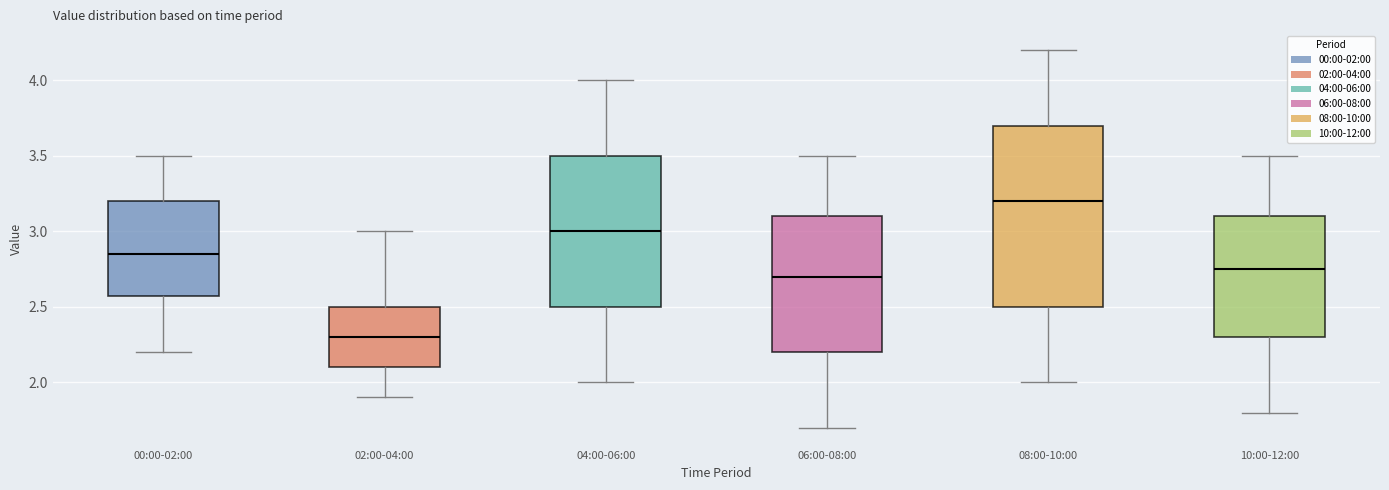

Reading left to right, read every box against the y-axis: the position of its median line, the range the box covers, and the ends of its whiskers. The values are not printed on the chart, so give them approximately, as read against the axis.

00:00-02:00: median 2.85, box 2.60 to 3.20, whiskers 2.20 to 3.50
02:00-04:00: median 2.30, box 2.10 to 2.50, whiskers 1.90 to 3.00
04:00-06:00: median 3.00, box 2.50 to 3.50, whiskers 2.00 to 4.00
06:00-08:00: median 2.70, box 2.20 to 3.10, whiskers 1.70 to 3.50
08:00-10:00: median 3.20, box 2.50 to 3.70, whiskers 2.00 to 4.20
10:00-12:00: median 2.75, box 2.30 to 3.10, whiskers 1.80 to 3.50